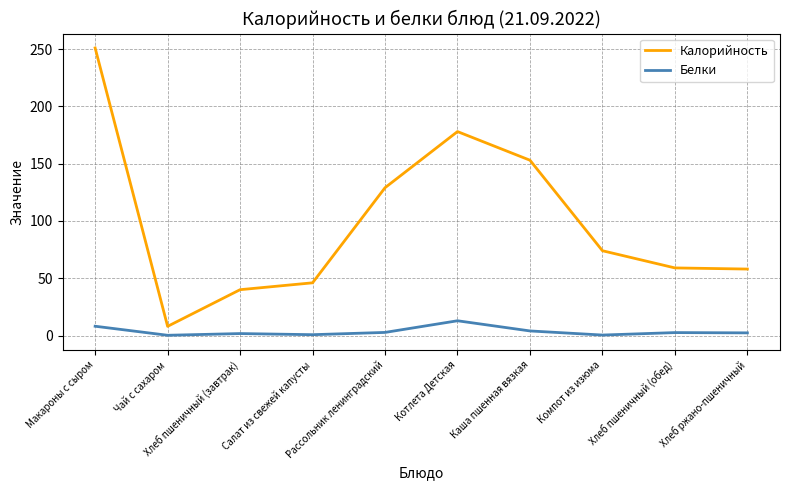

At which label does Белки first exceed 2?

Макароны с сыром